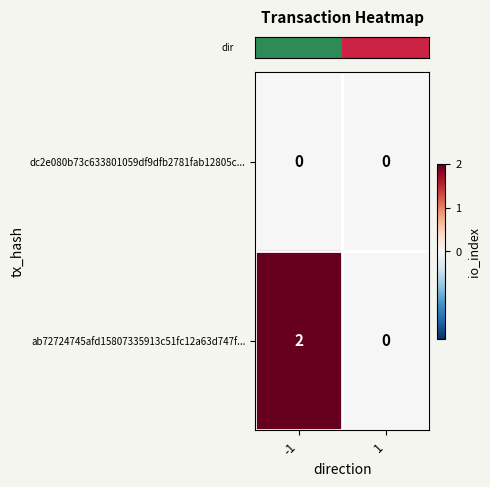

Rank the series by their average value, from lowest to highest.

dc2e080b73c633801059df9dfb2781fab12805c..., ab72724745afd15807335913c51fc12a63d747f...